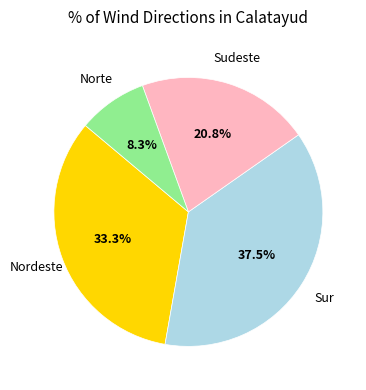

Is there a majority slice in this chart?

No